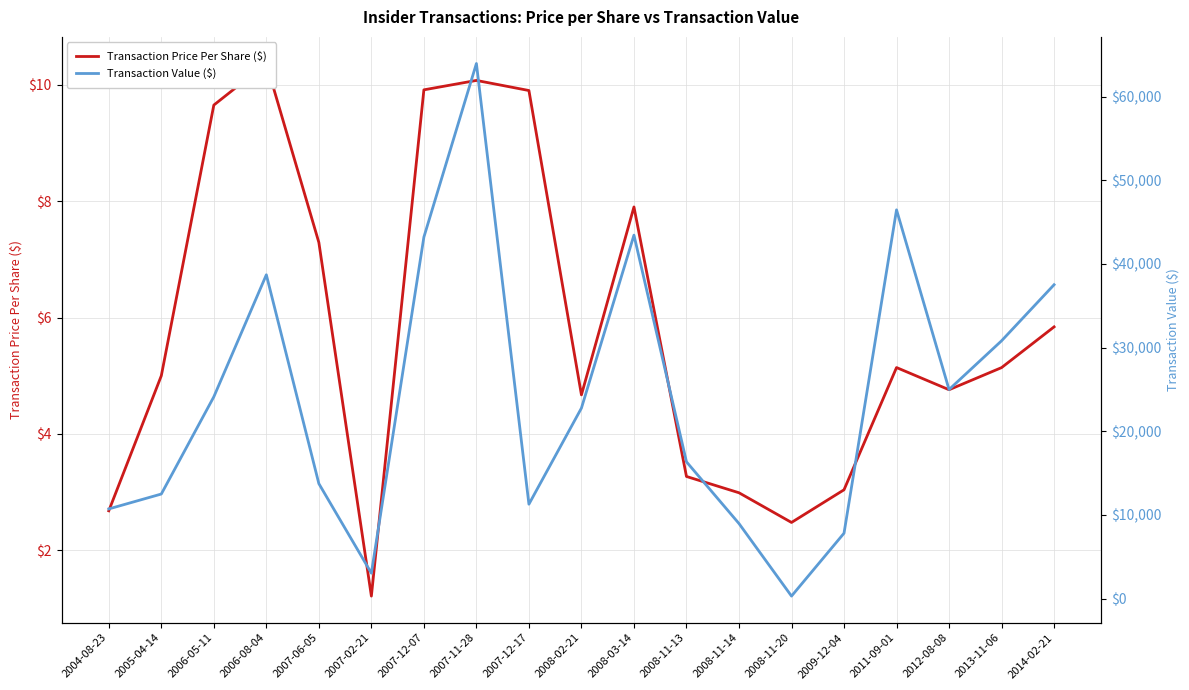

Between 2006-05-11 and 2007-02-21, which series saw the biggest shift?

Transaction Value ($)